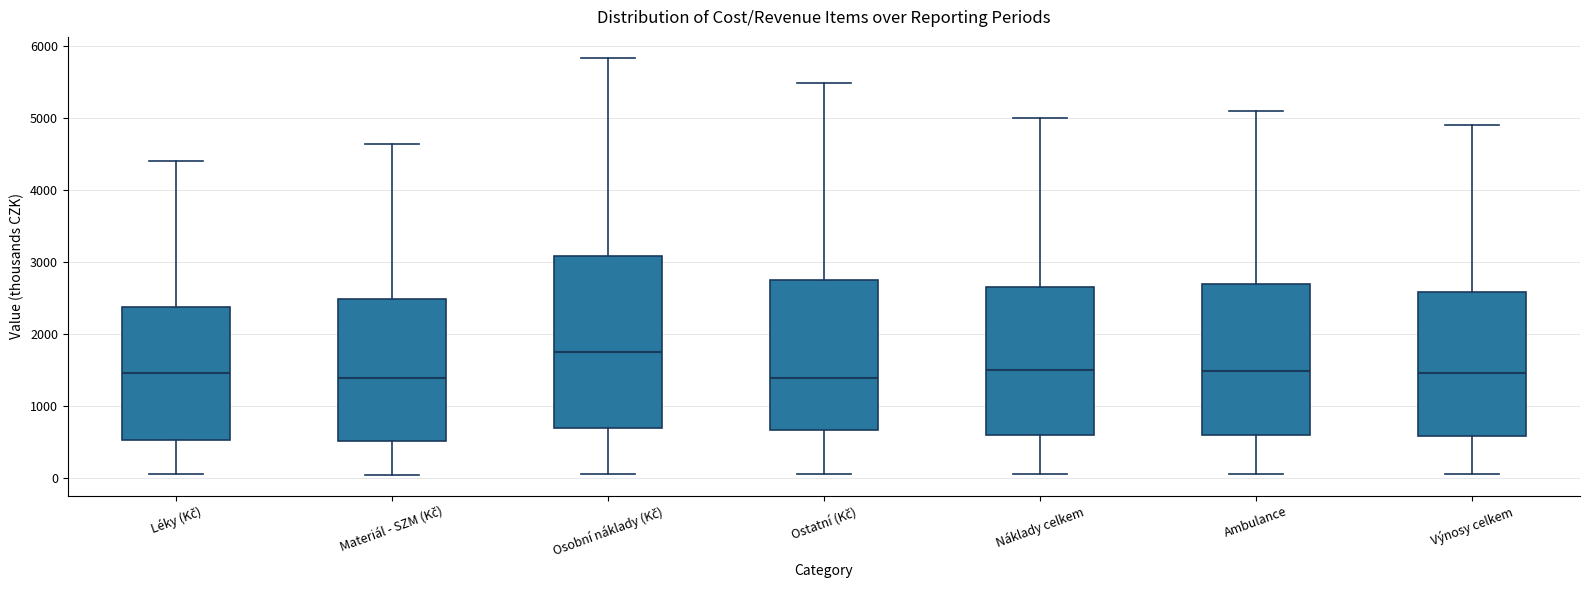

Where does the median line of the box for Ostatní (Kč) sit on the y-axis? The values are not printed on the chart, so give them approximately, as read against the axis.

1400